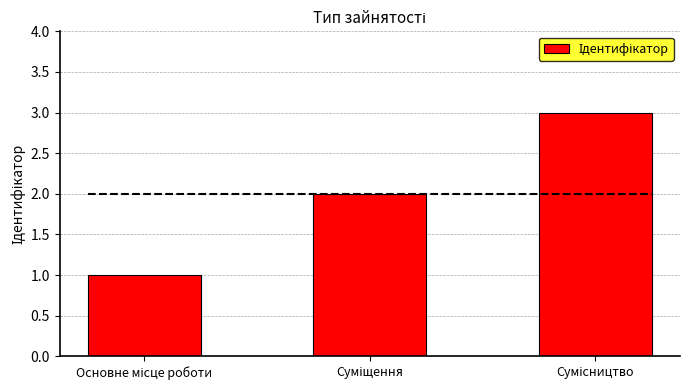

List the labels in order of value, largest first.

Сумісництво, Суміщення, Основне місце роботи